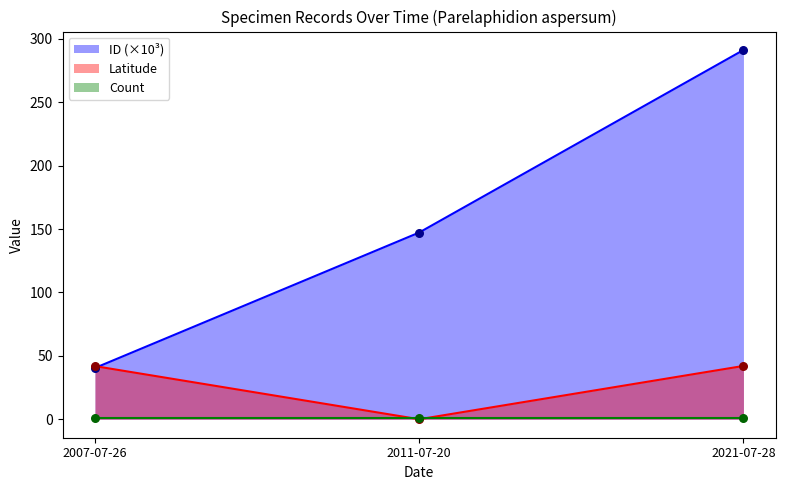

Which series contains the highest Y value?

ID